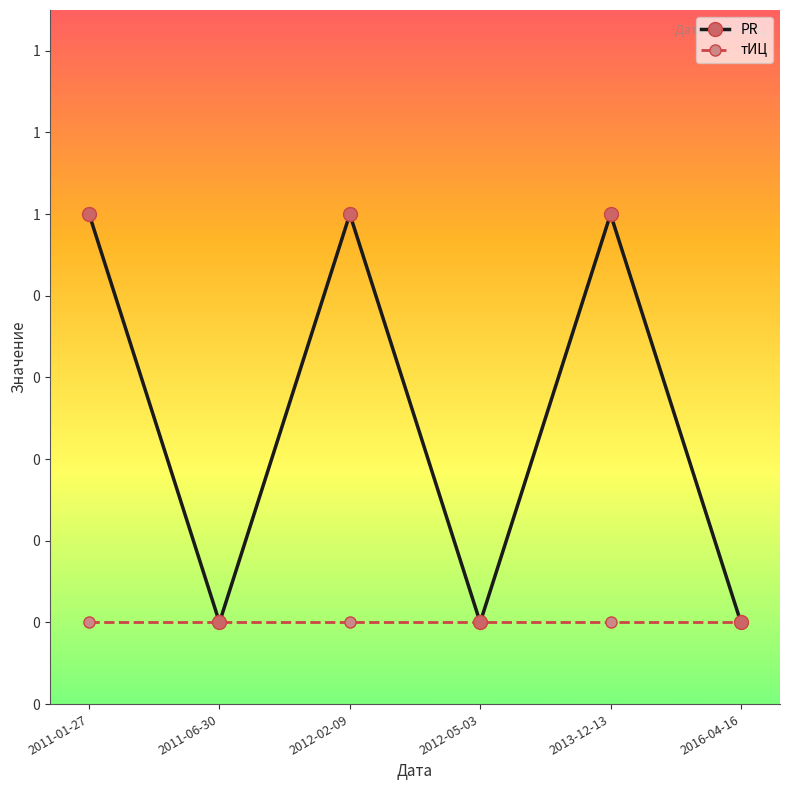

True or false: тИЦ has more than 0 interior local peaks.

False